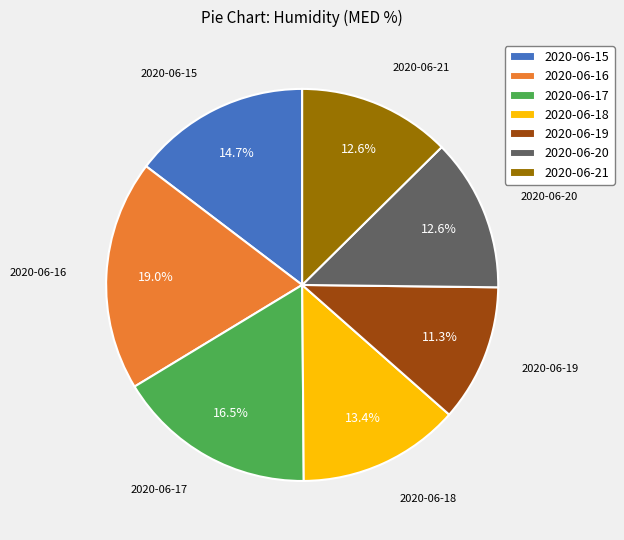

To the nearest percent, what portion does 2020-06-18 represent?

13%